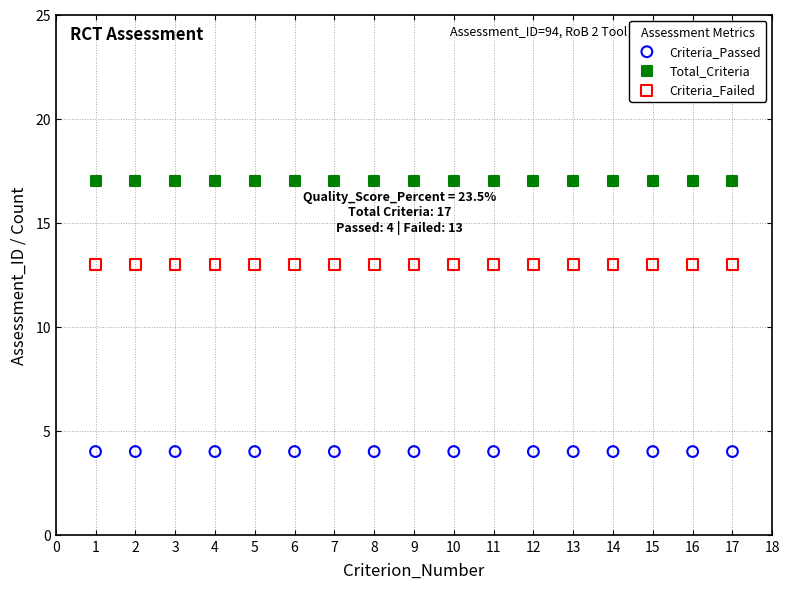

What are all the series names shown in the legend?

Criteria_Passed, Total_Criteria, Criteria_Failed